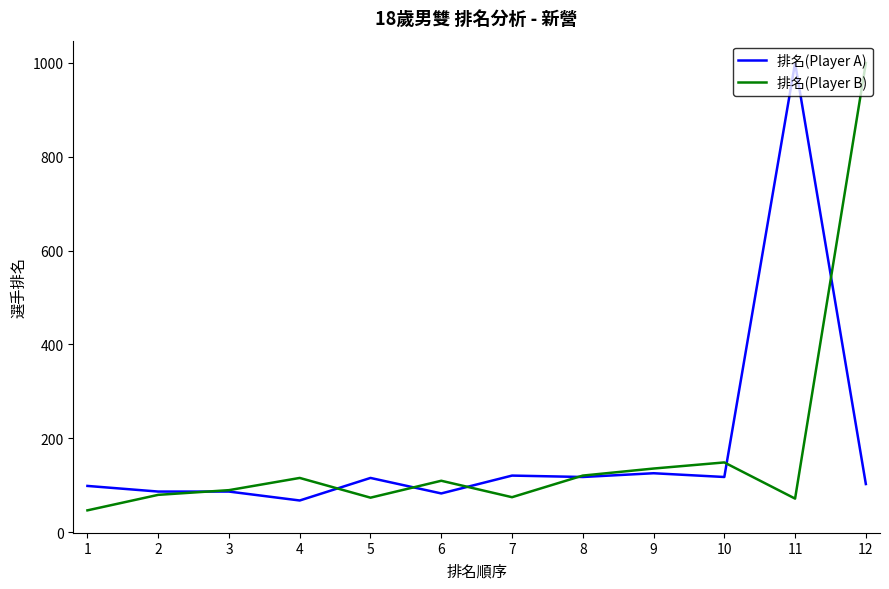

Read the 排名(Player A) value at 10, to the nearest 10.

120